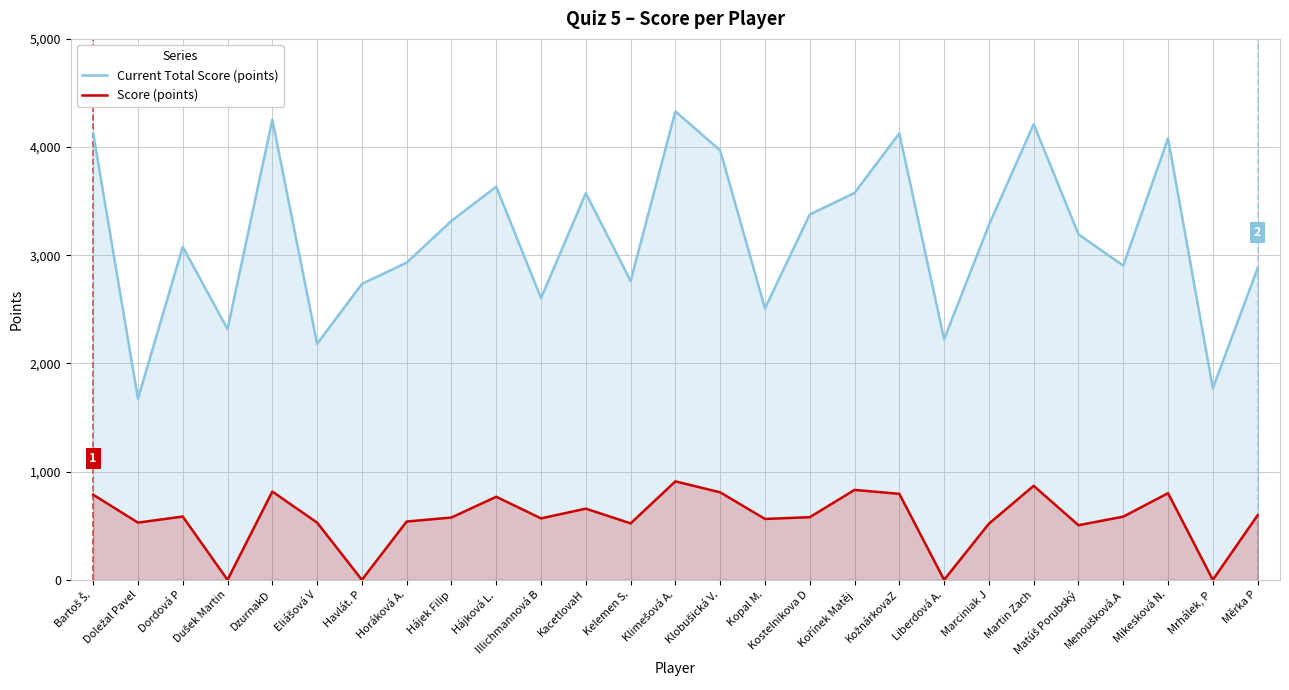

How many interior local peaks does the Score (points) series have?

8